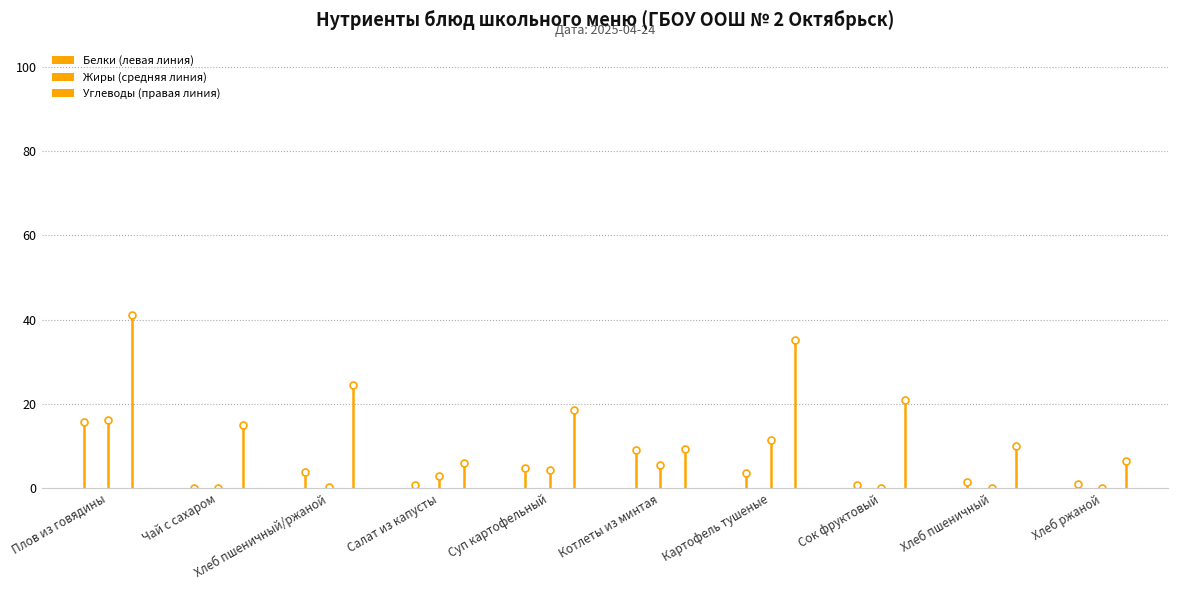

Which series has the largest total across all categories?

Углеводы